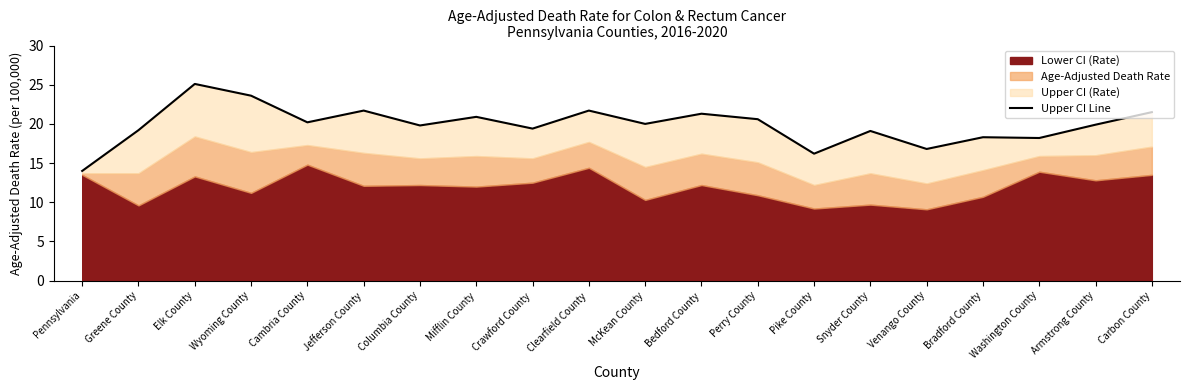

List the labels in order of value, largest first.

Elk County, Wyoming County, Jefferson County, Clearfield County, Carbon County, Bedford County, Mifflin County, Perry County, Cambria County, McKean County, Armstrong County, Columbia County, Crawford County, Greene County, Snyder County, Bradford County, Washington County, Venango County, Pike County, Pennsylvania